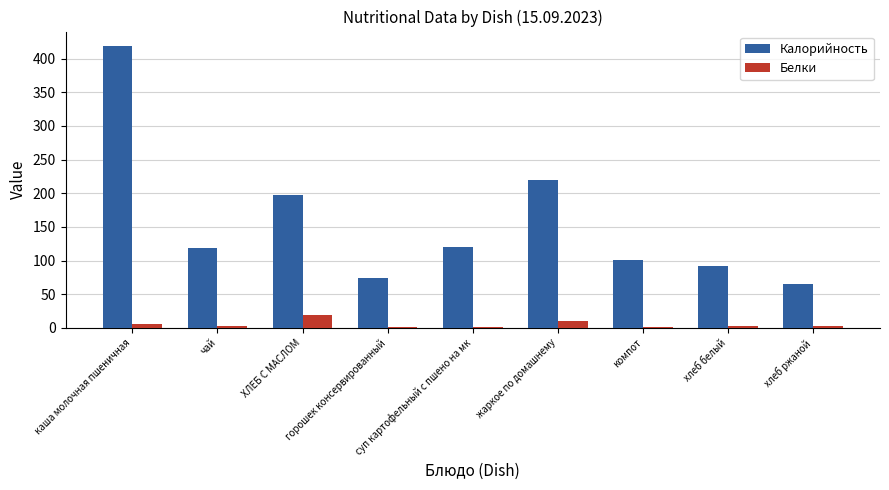

What is the sum of all Калорийность values?

1407.8